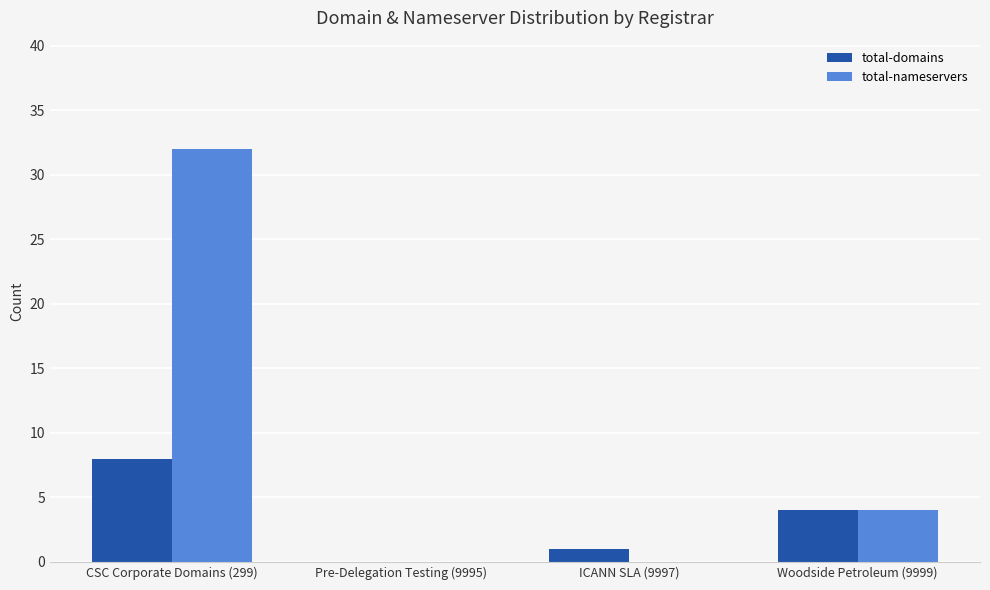

Which label corresponds to the largest value in the chart?

CSC Corporate Domains (299)